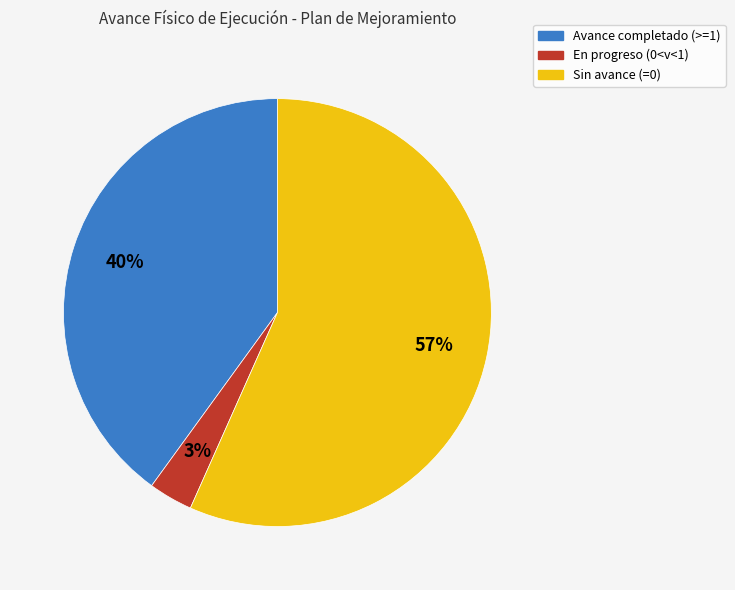

Is there any slice that represents more than half of the pie?

Yes